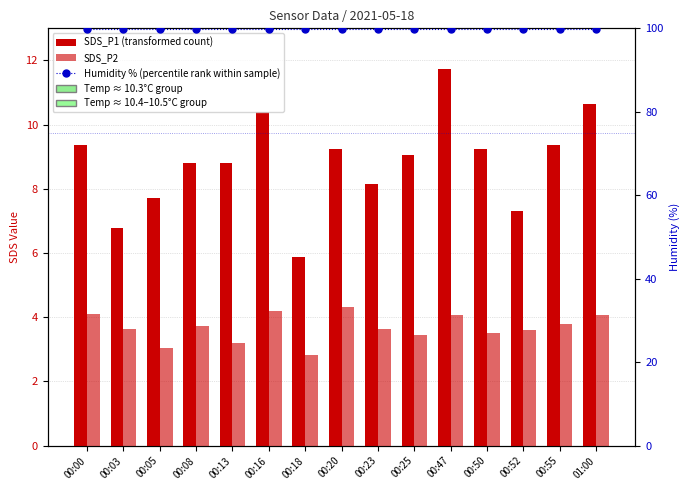

How many distinct data groups are displayed?

3